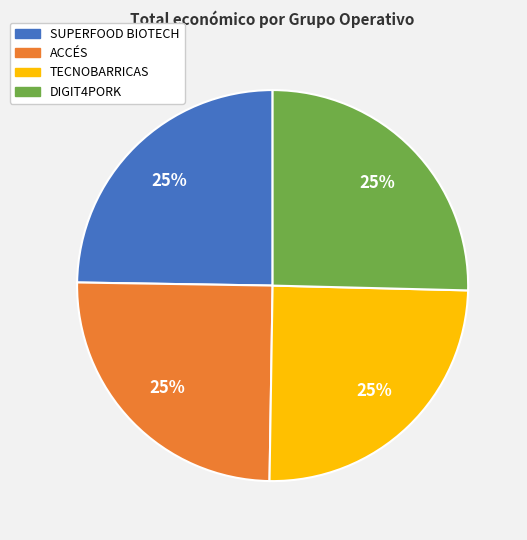

To the nearest percent, what portion does SUPERFOOD BIOTECH represent?

25%